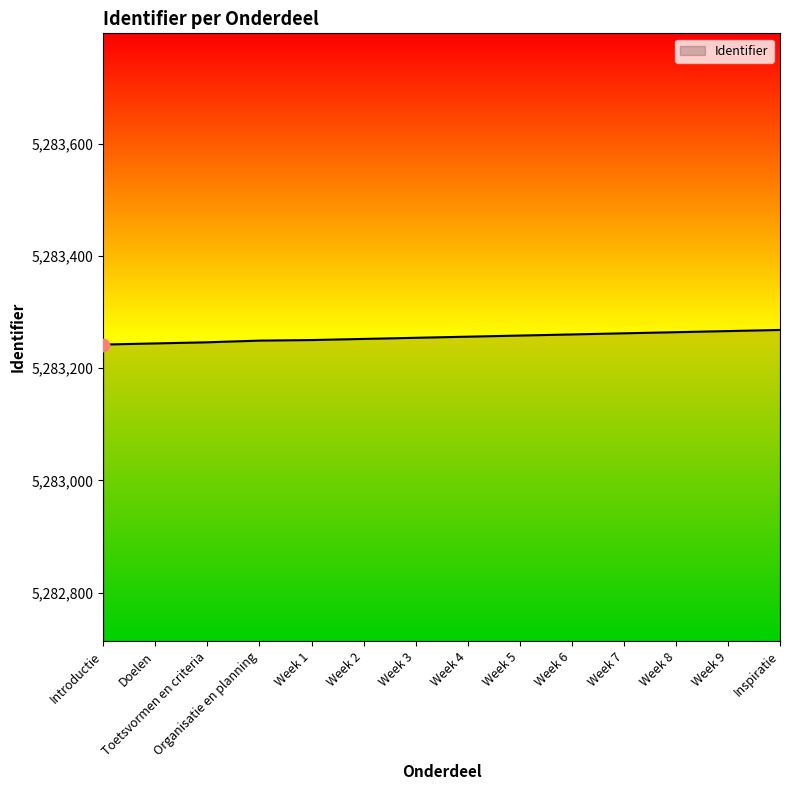

The value at Introductie is 5283242. True or false?

True